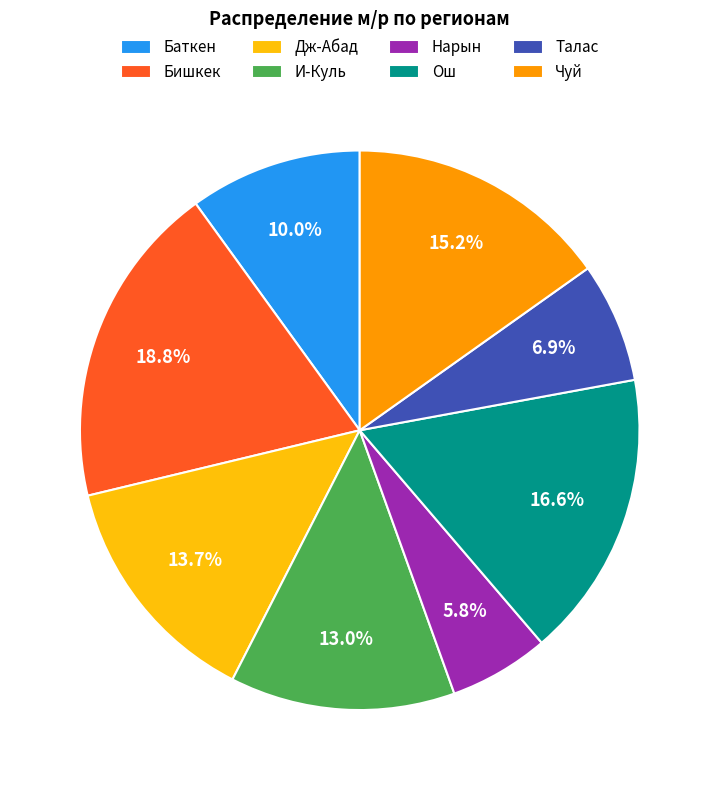

To the nearest percent, what percentage of the pie is Талас?

7%